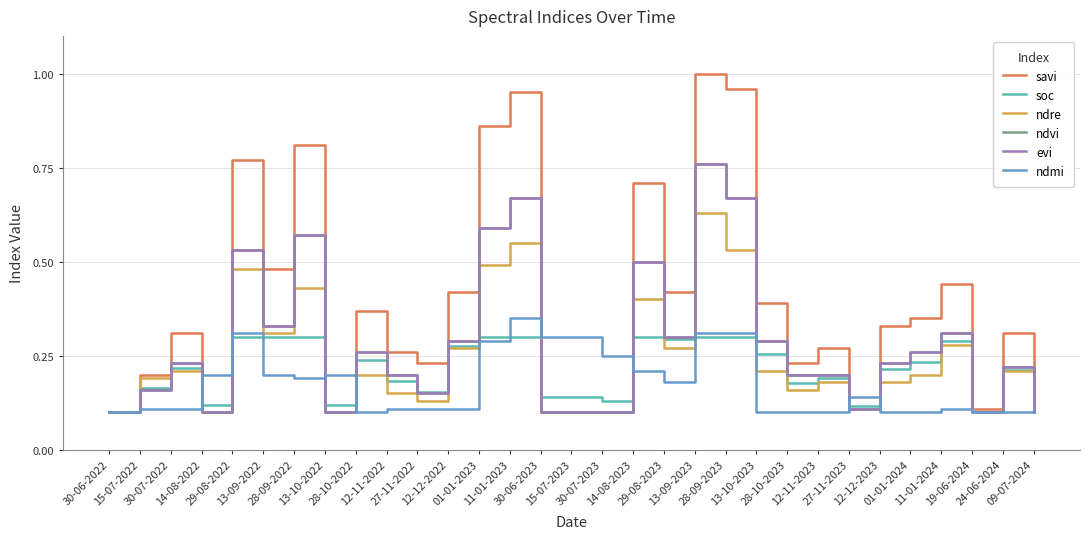

What is the minimum value for soc?

0.1